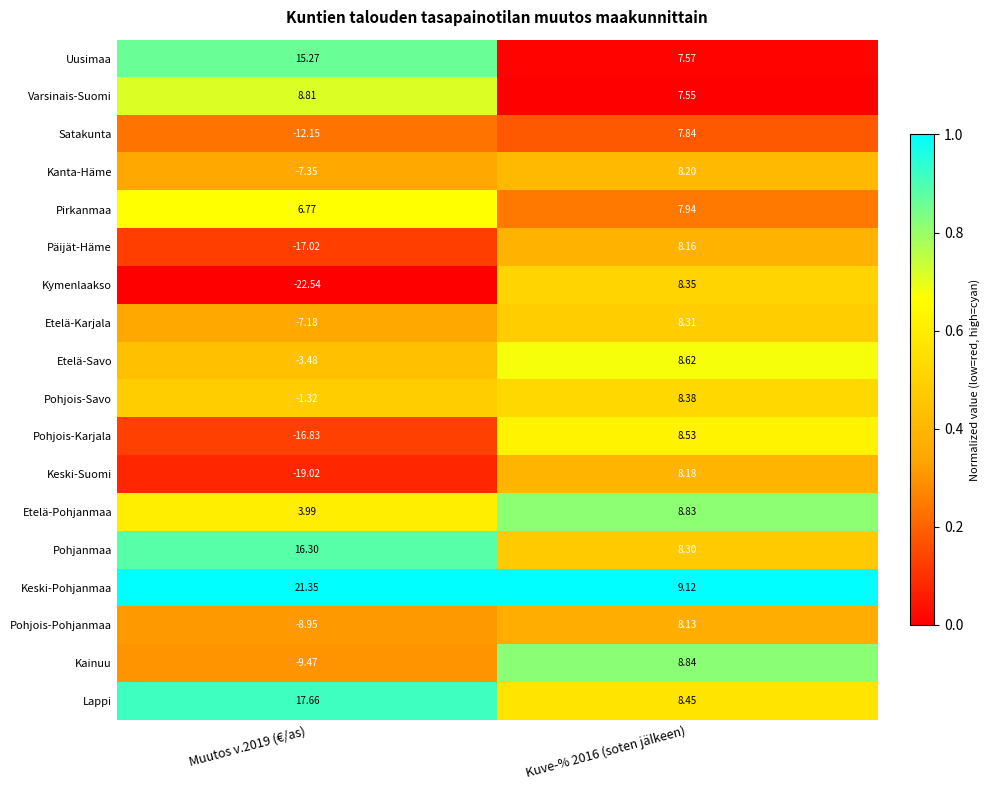

Between Muutos v.2019 (€/as) and Kuve-% 2016 (soten jälkeen), which series saw the biggest shift?

Kymenlaakso